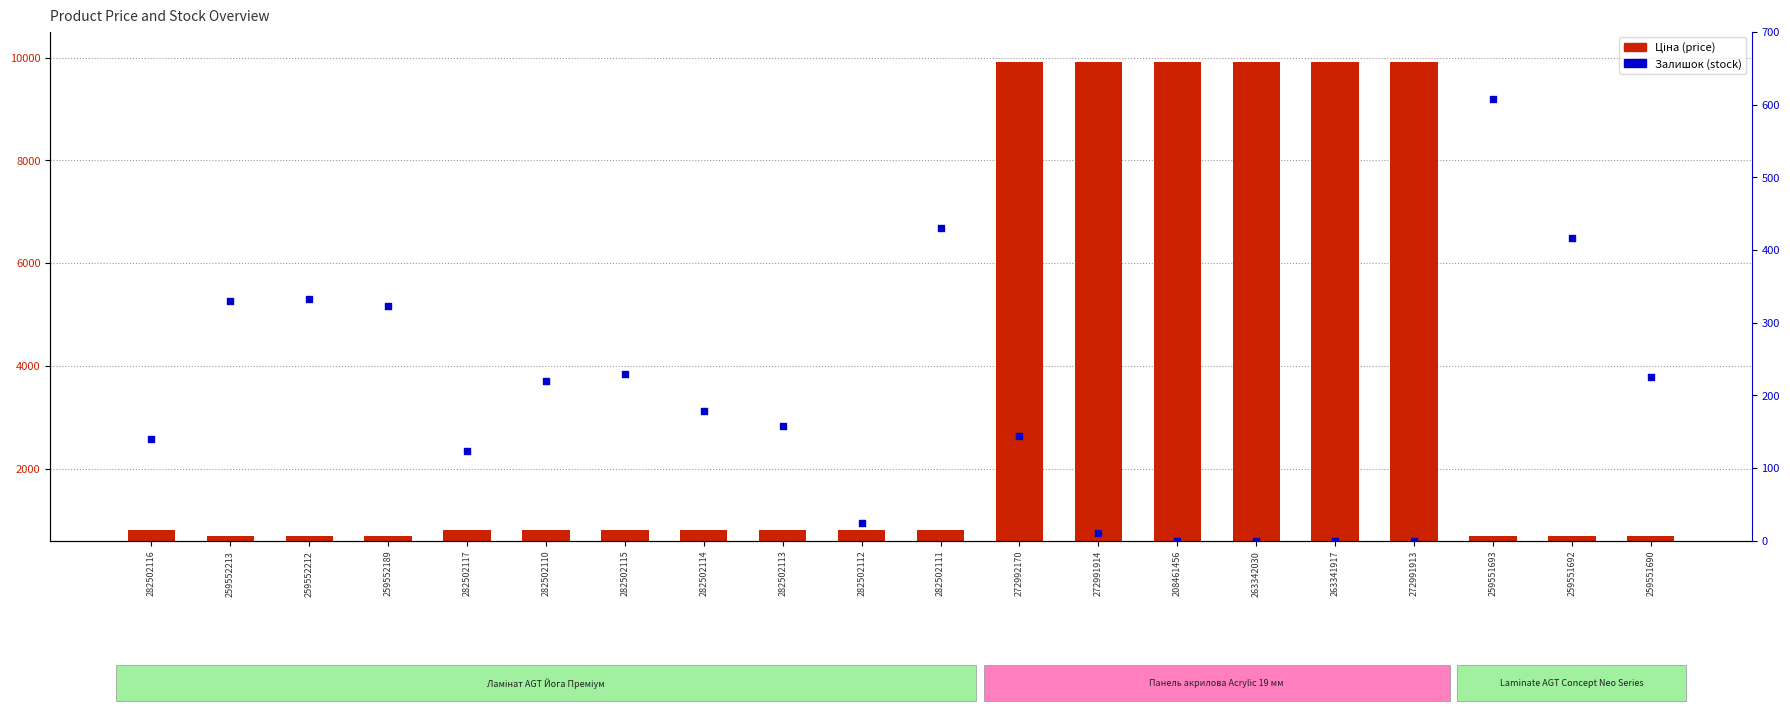

What are all the series names shown in the legend?

Ціна (price), Залишок (stock)